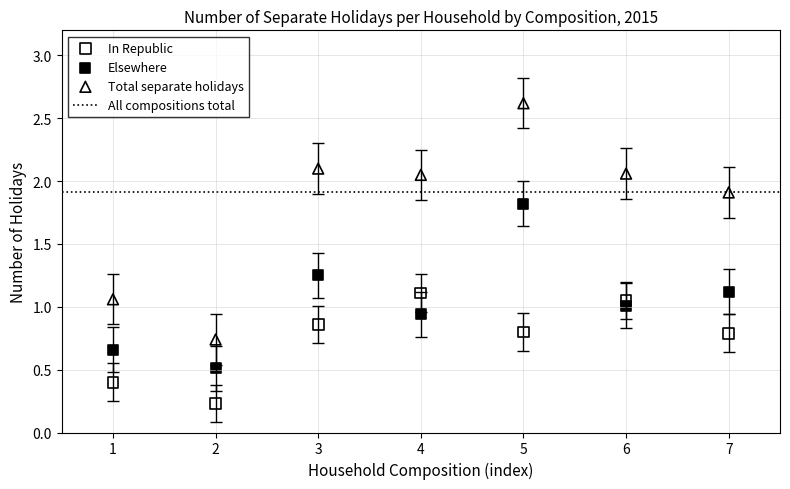

Which series contains the lowest Y value?

In Republic